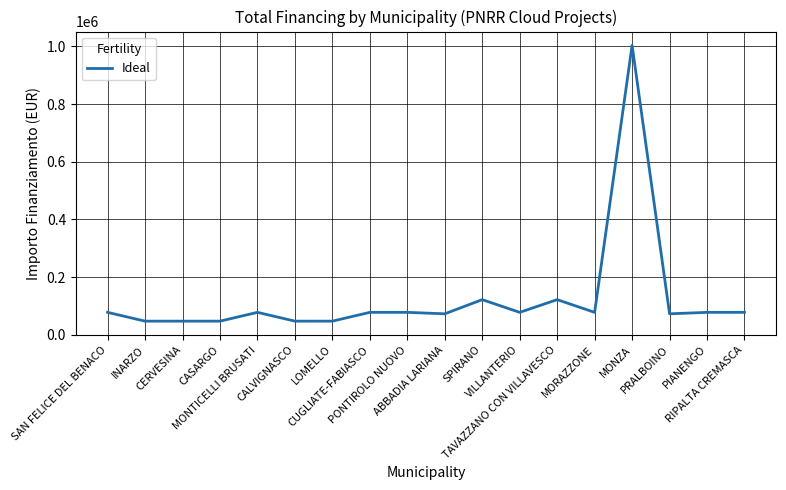

What is the maximum value shown in the chart?

1003880